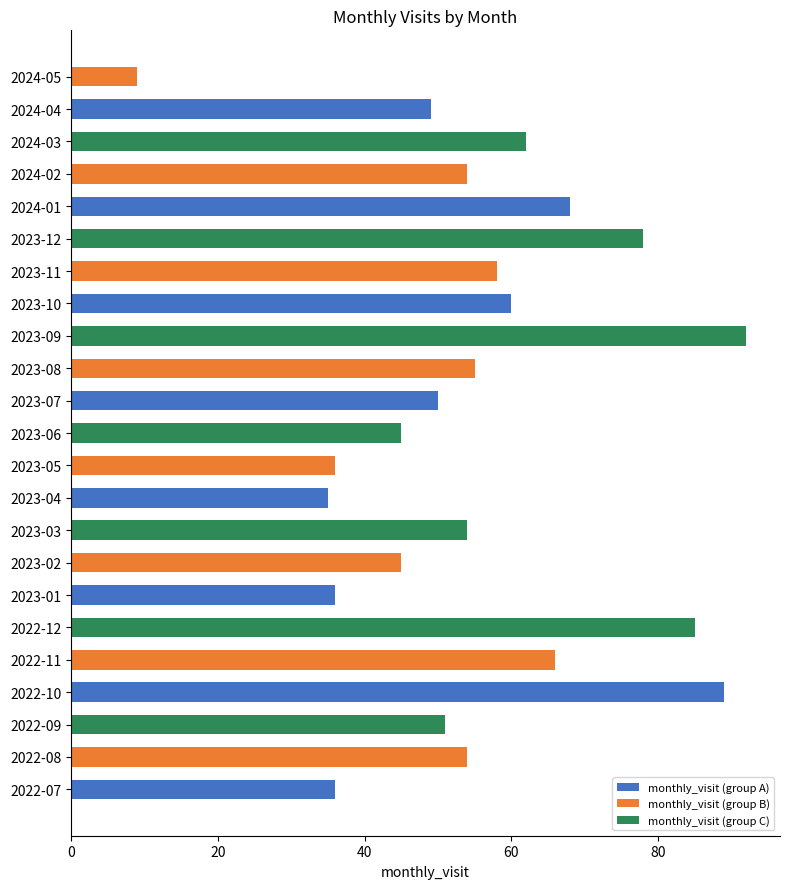

Does the chart contain any negative values?

No